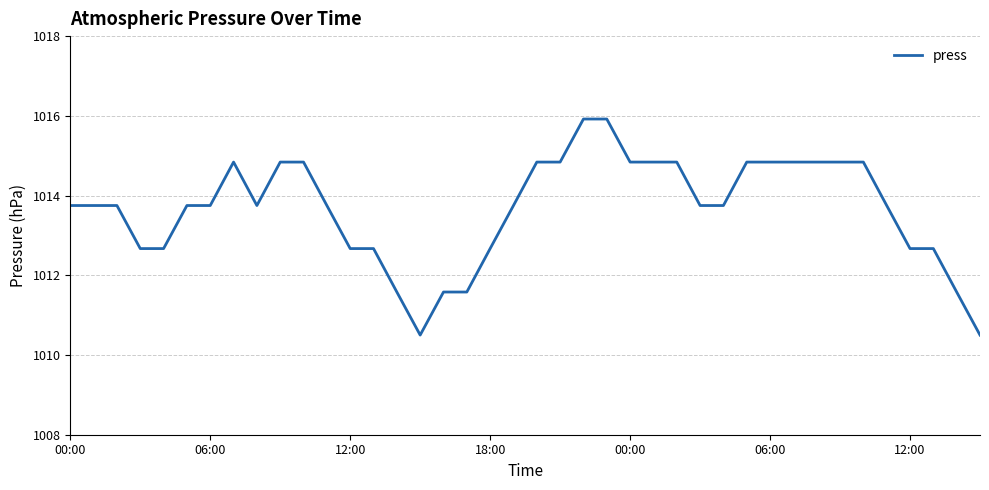

What is the minimum value shown in the chart?

1010.5